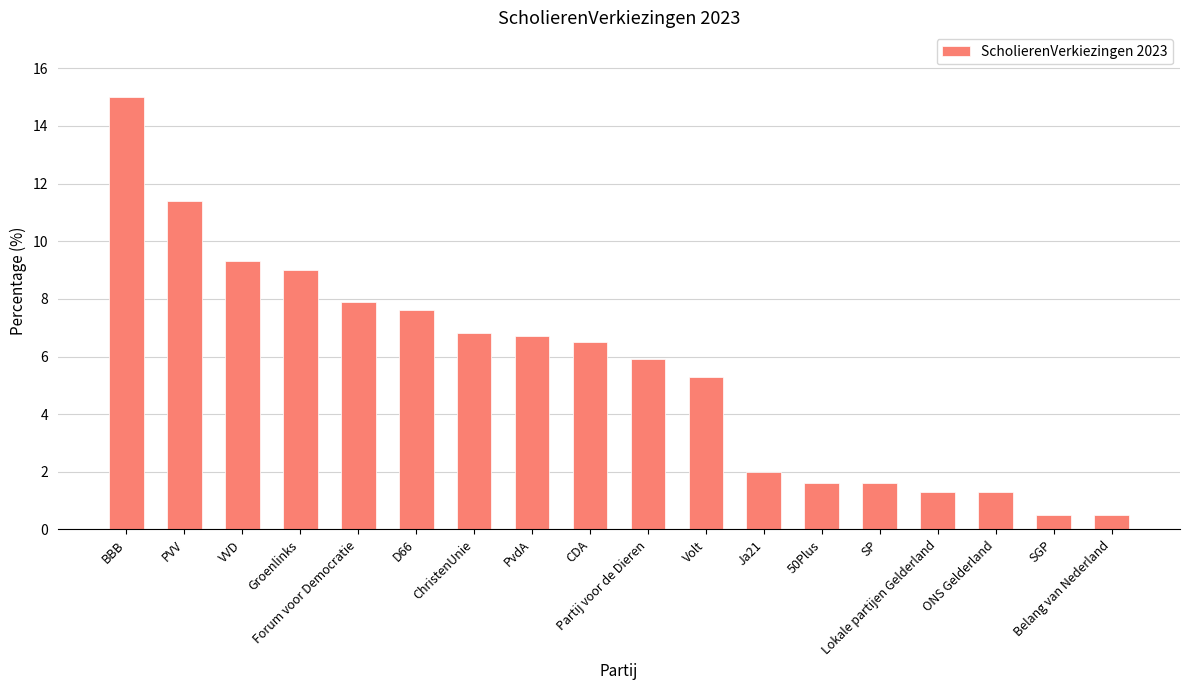

Between Belang van Nederland and CDA, which is larger?

CDA